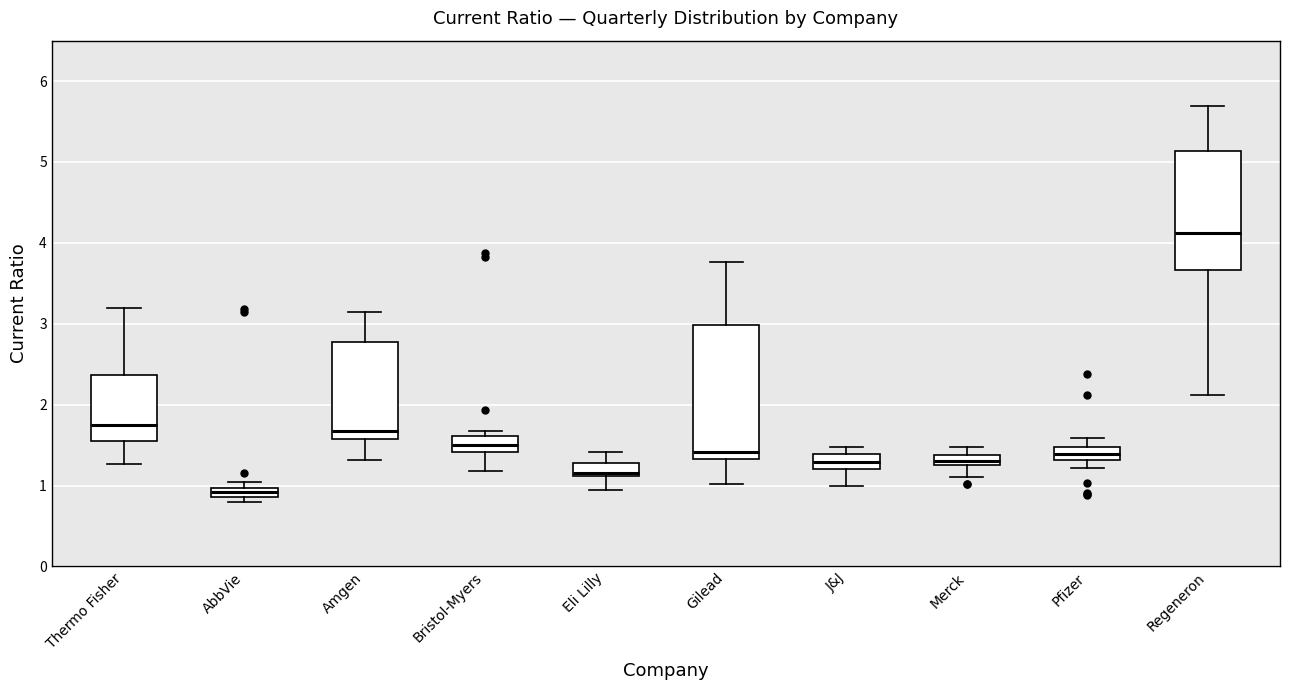

Which box's median line is the lowest?

AbbVie